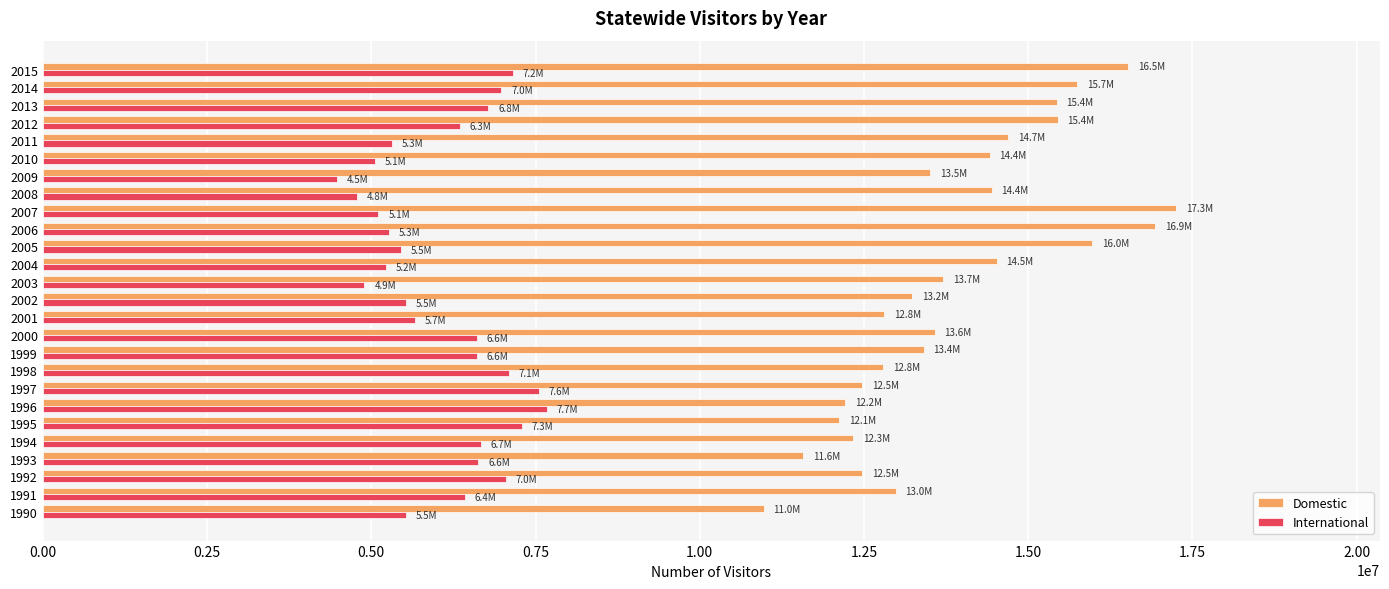

What is the sum of the Domestic values at 2004 and 2008?

28961606